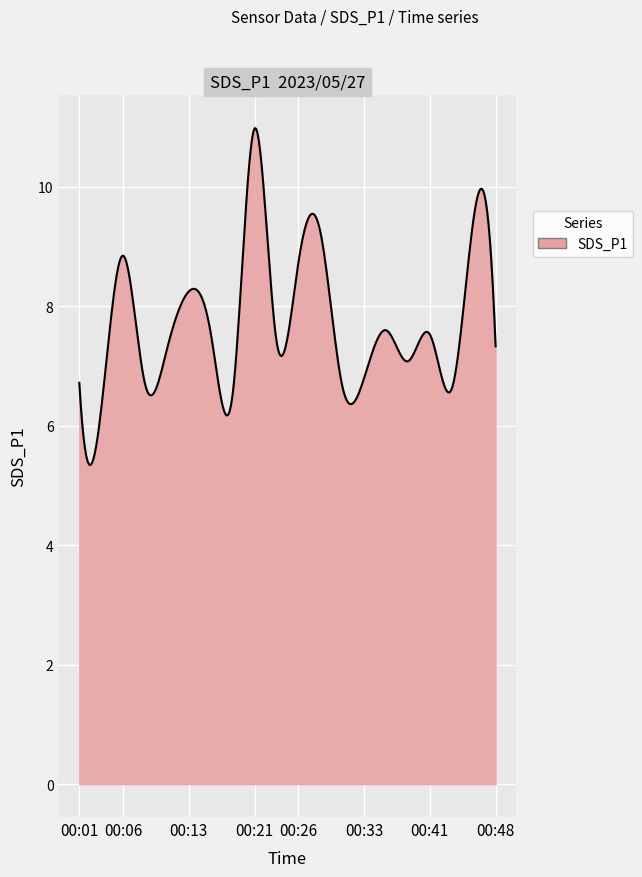

What is the difference between the maximum and minimum values?

5.6